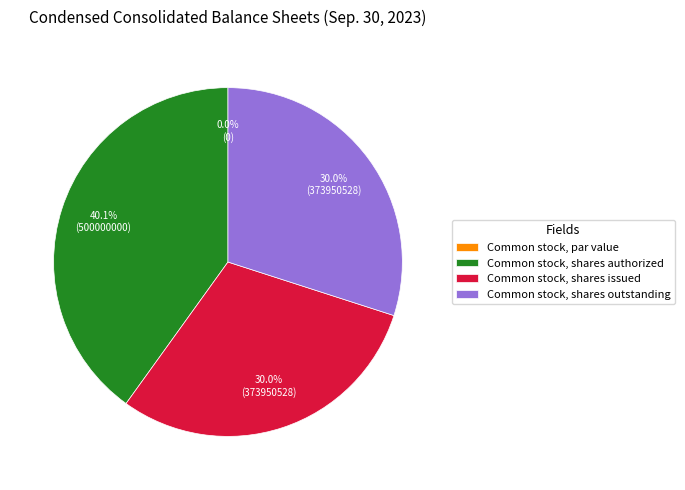

Rank the categories by value from highest to lowest.

Common stock, shares authorized, Common stock, shares issued, Common stock, shares outstanding, Common stock, par value